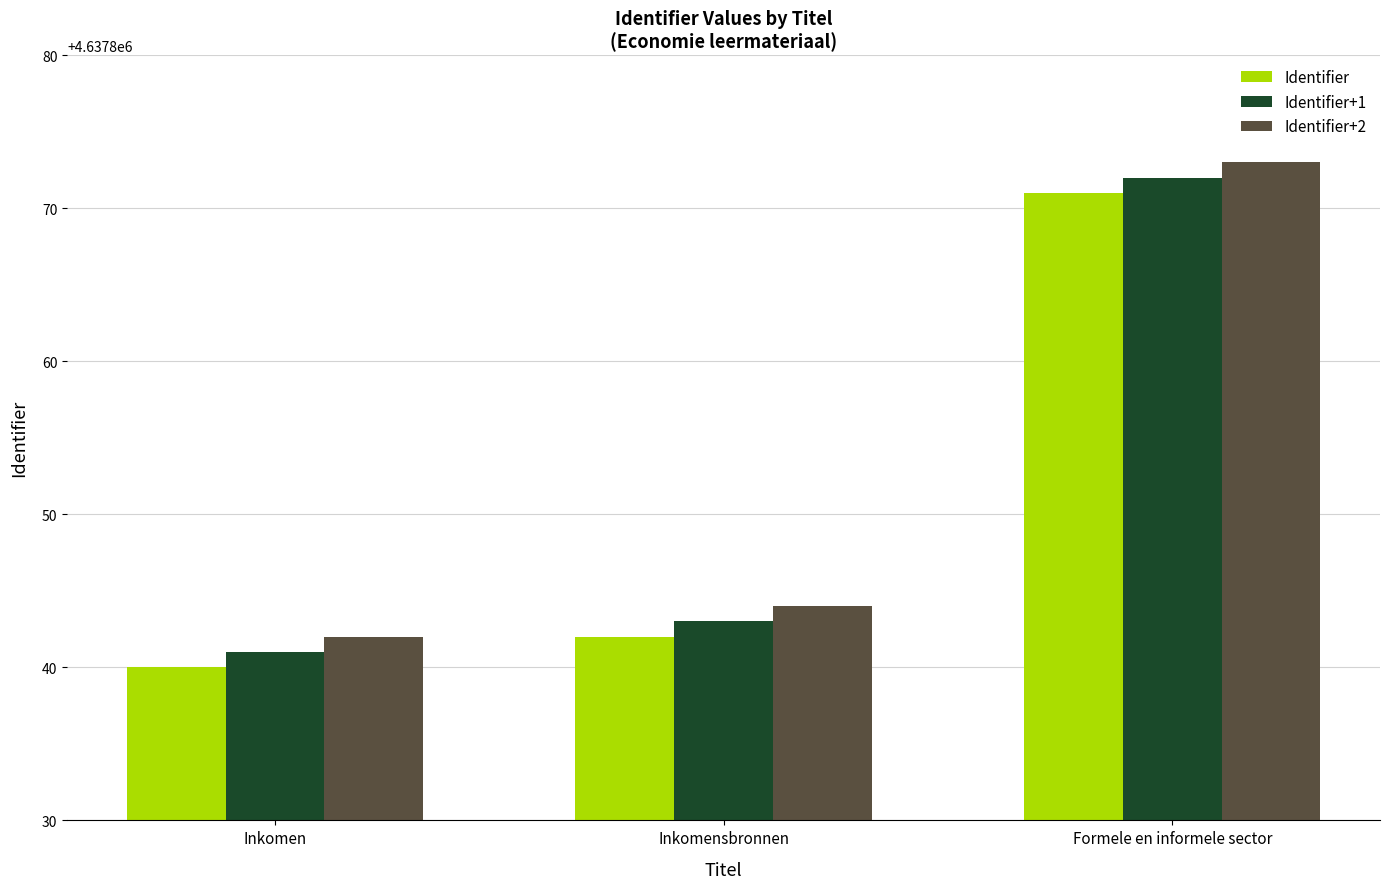

At which category is the sum across all series the highest?

Formele en informele sector